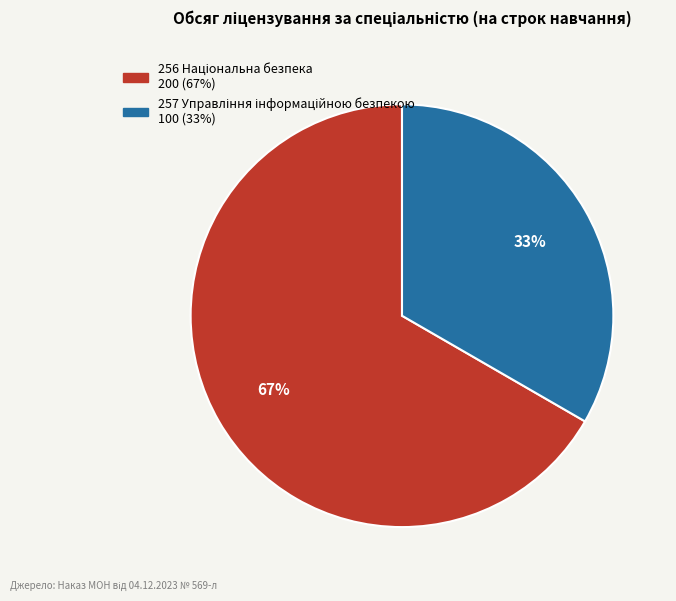

Does any single category account for the majority?

Yes